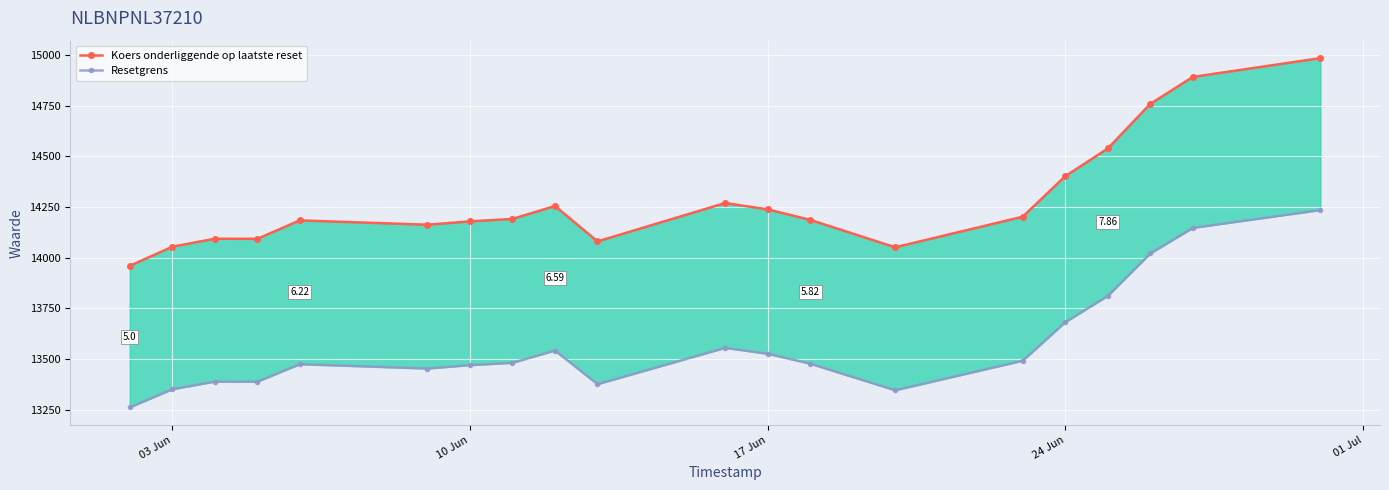

True or false: Resetgrens and Koers onderliggende op laatste reset cross at least once.

False